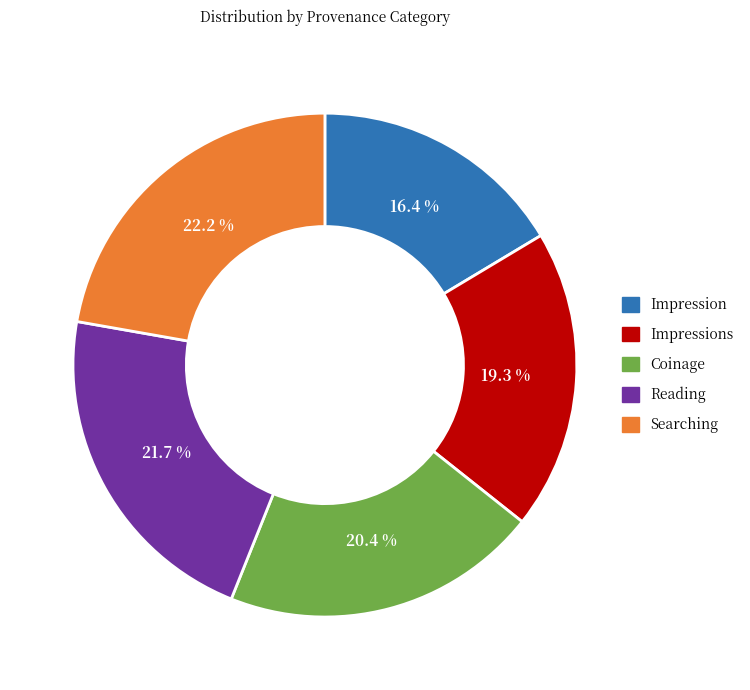

Between Impression and Searching, which is larger?

Searching